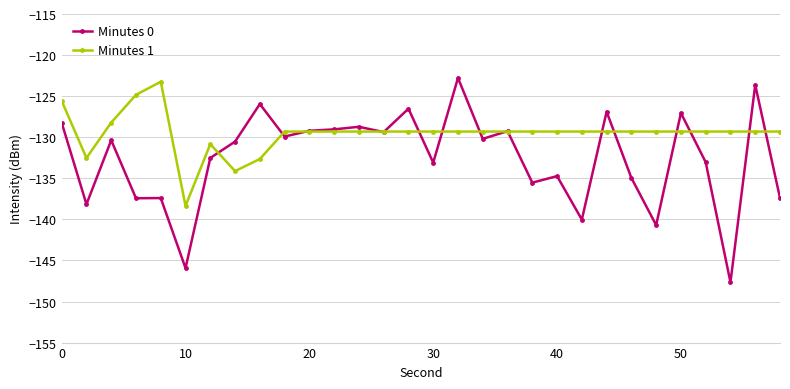

Rank the series by their average value, from highest to lowest.

Minutes 1, Minutes 0